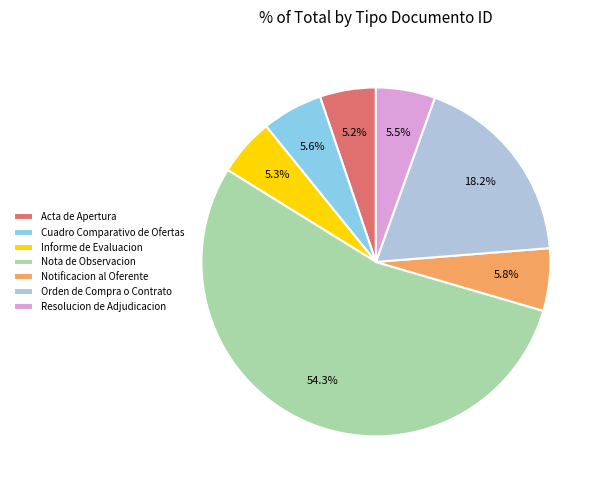

To the nearest percent, what is the difference between the Acta de Apertura and Nota de Observacion slice percentages?

49%